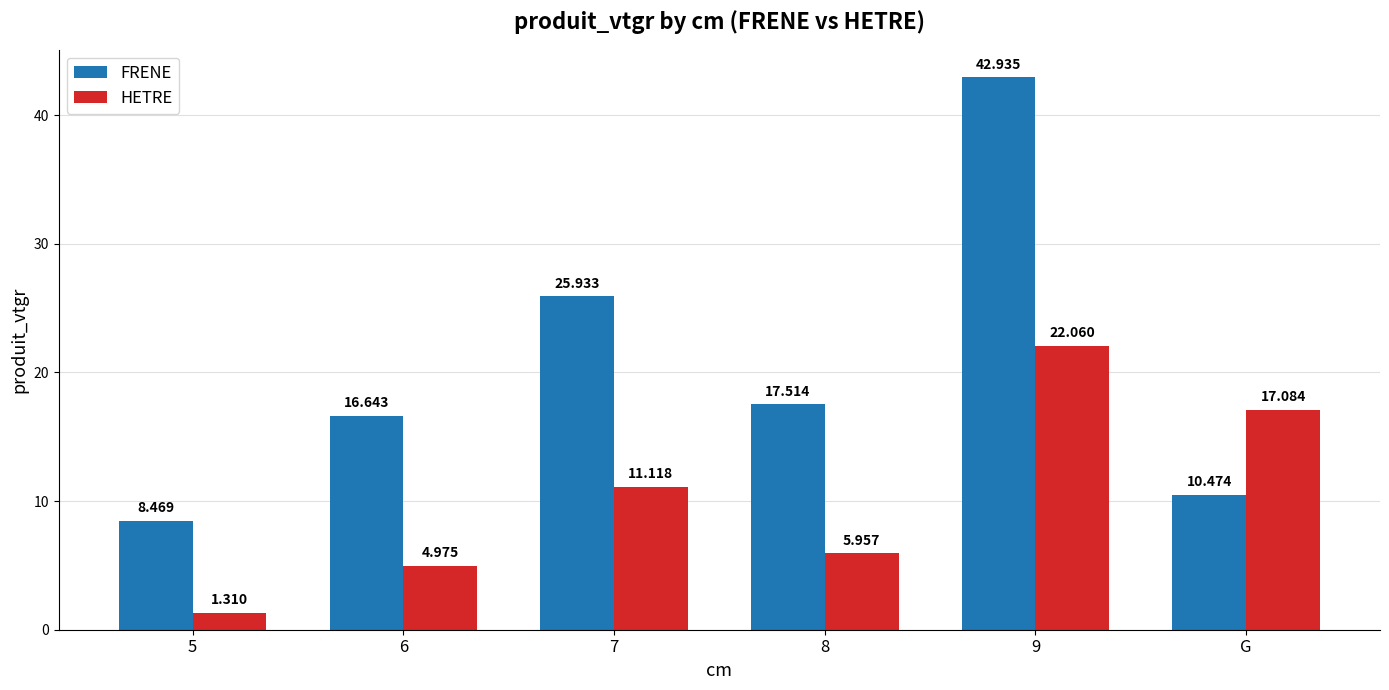

How many groups of bars are there?

6